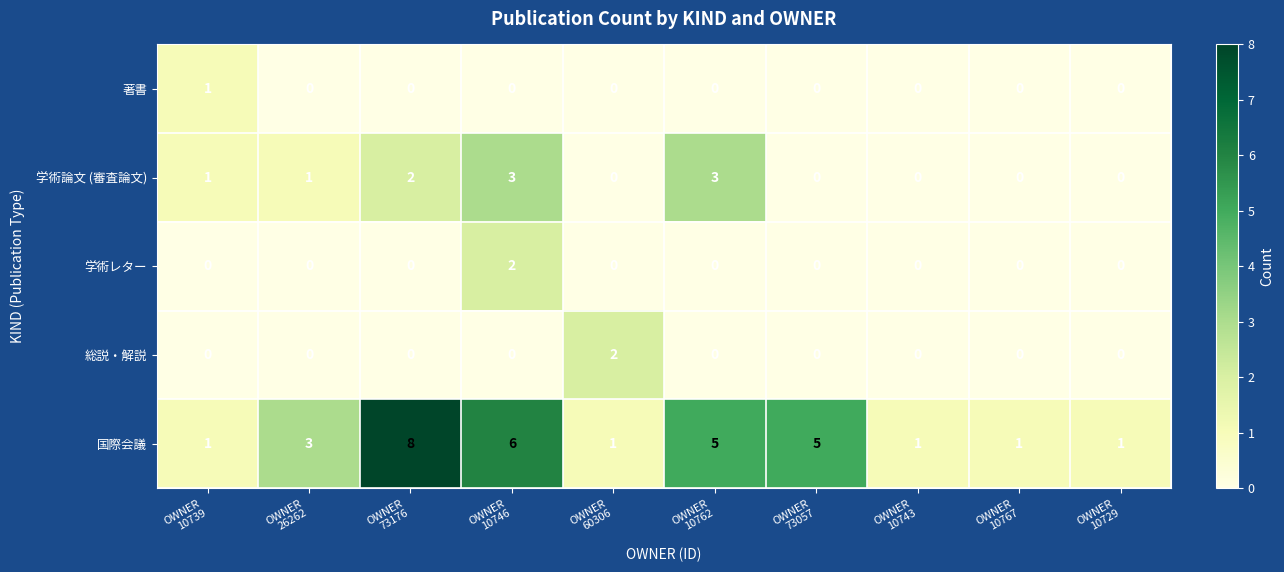

Which series has the largest range (max minus min)?

国際会議